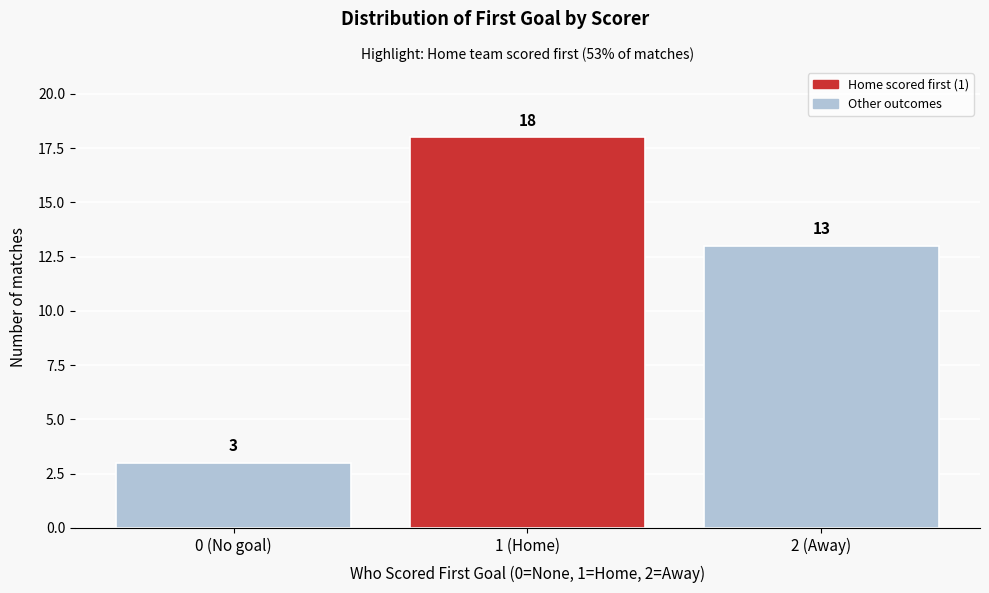

Reading right to left, transcribe all the data shown in this chart.

2 (Away)=13	1 (Home)=18	0 (No goal)=3